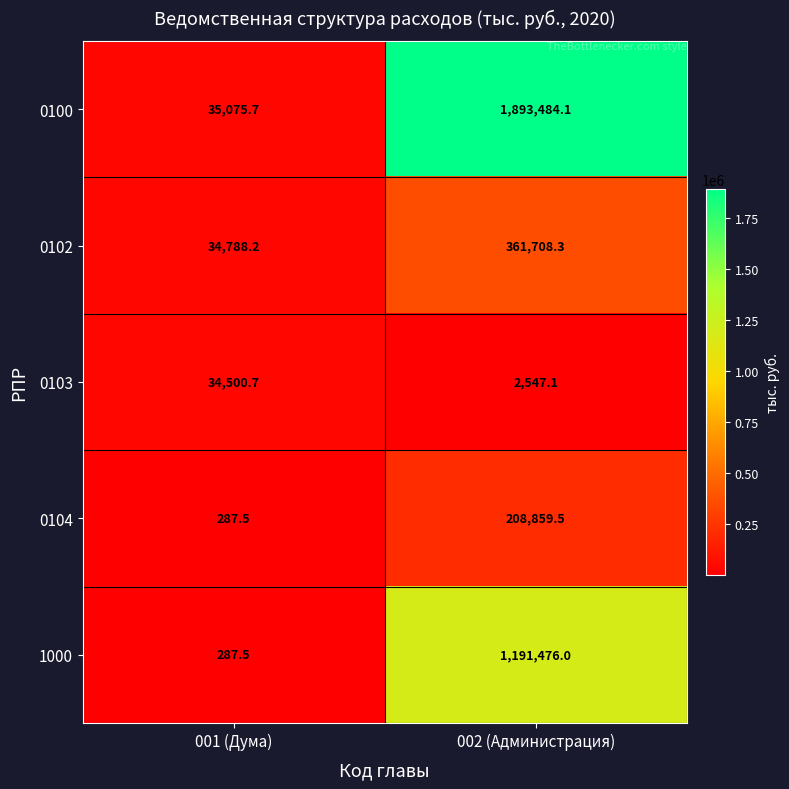

What is the highest value of the 0103 series?

34500.7